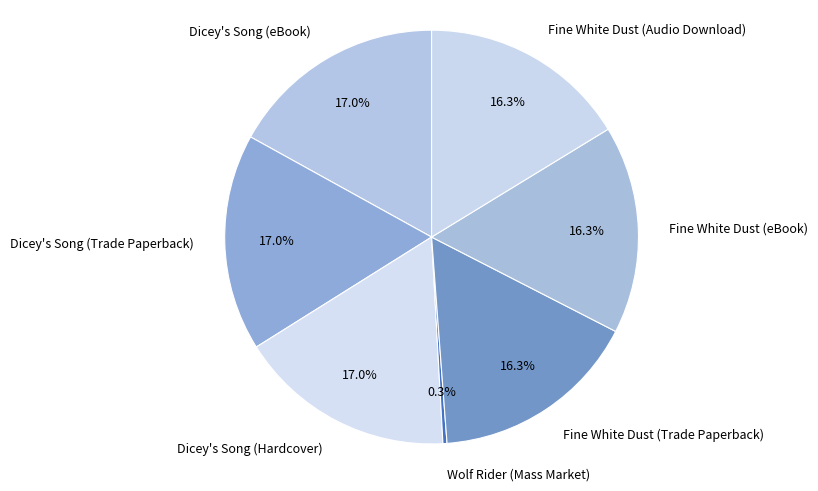

Combined, do Fine White Dust (Trade Paperback) and Dicey's Song (eBook) account for over 50%?

No